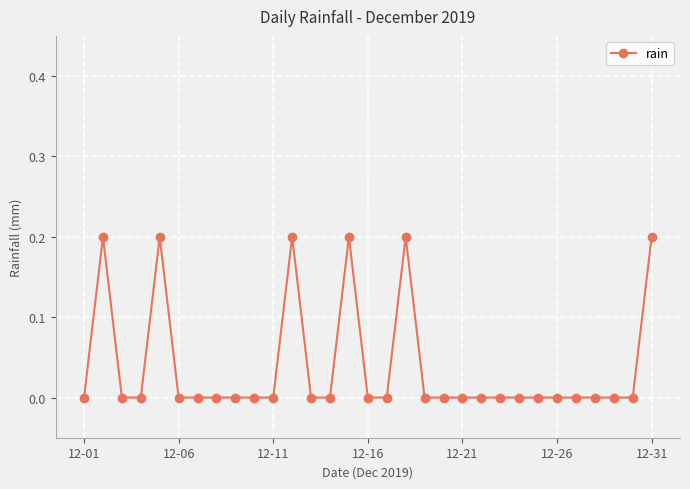

True or false: there are more than 2 points higher than both neighbors.

True